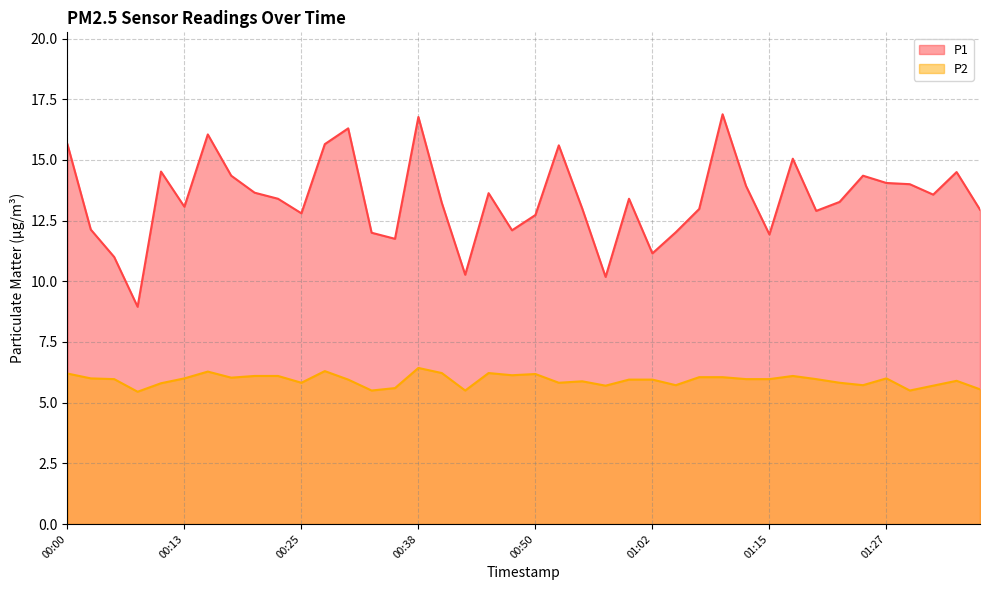

Is it true that P1 equals 14.5 at 01:34?

True